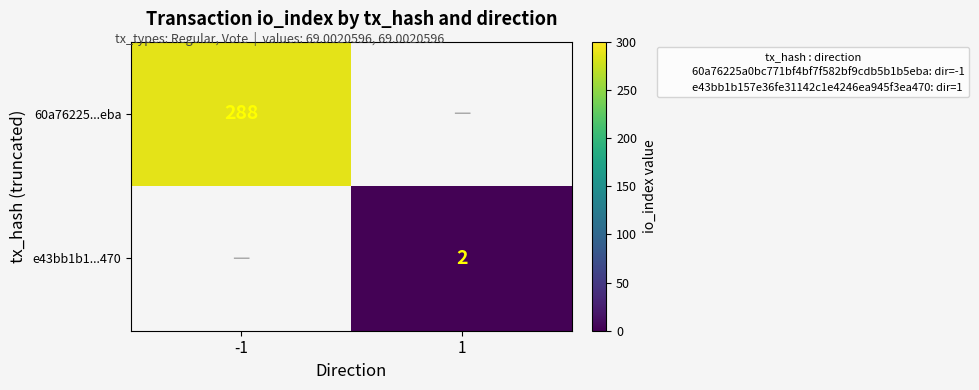

What is the maximum value for 60a76225...eba?

288.0